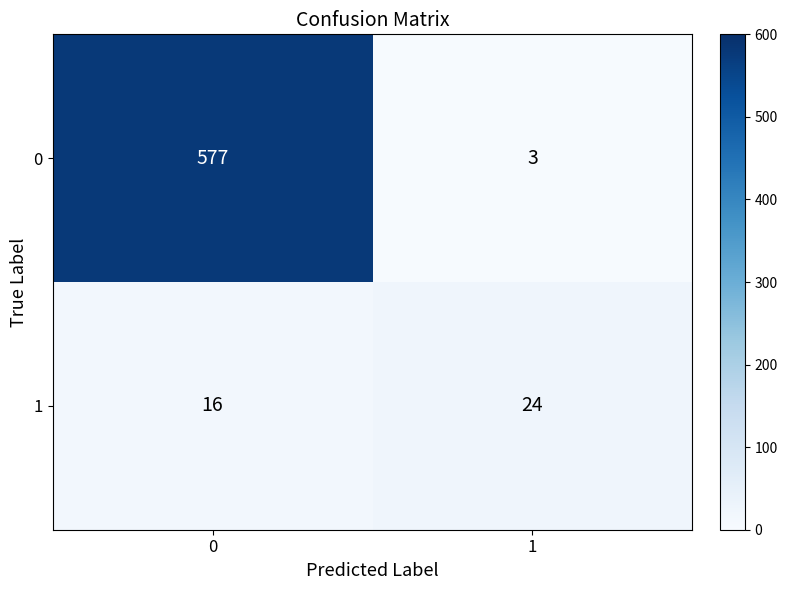

Reading left to right, what are all the values shown in this chart?

0: 0=577	1=3
1: 0=16	1=24